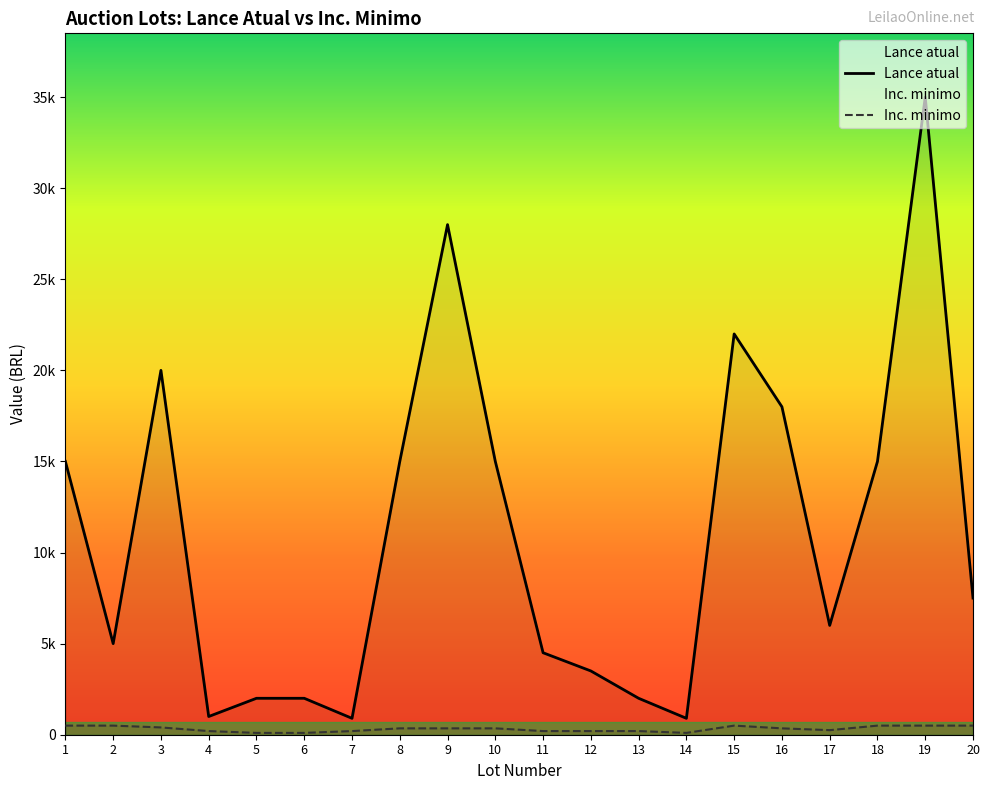

What is the lowest value of the Lance atual series?

900